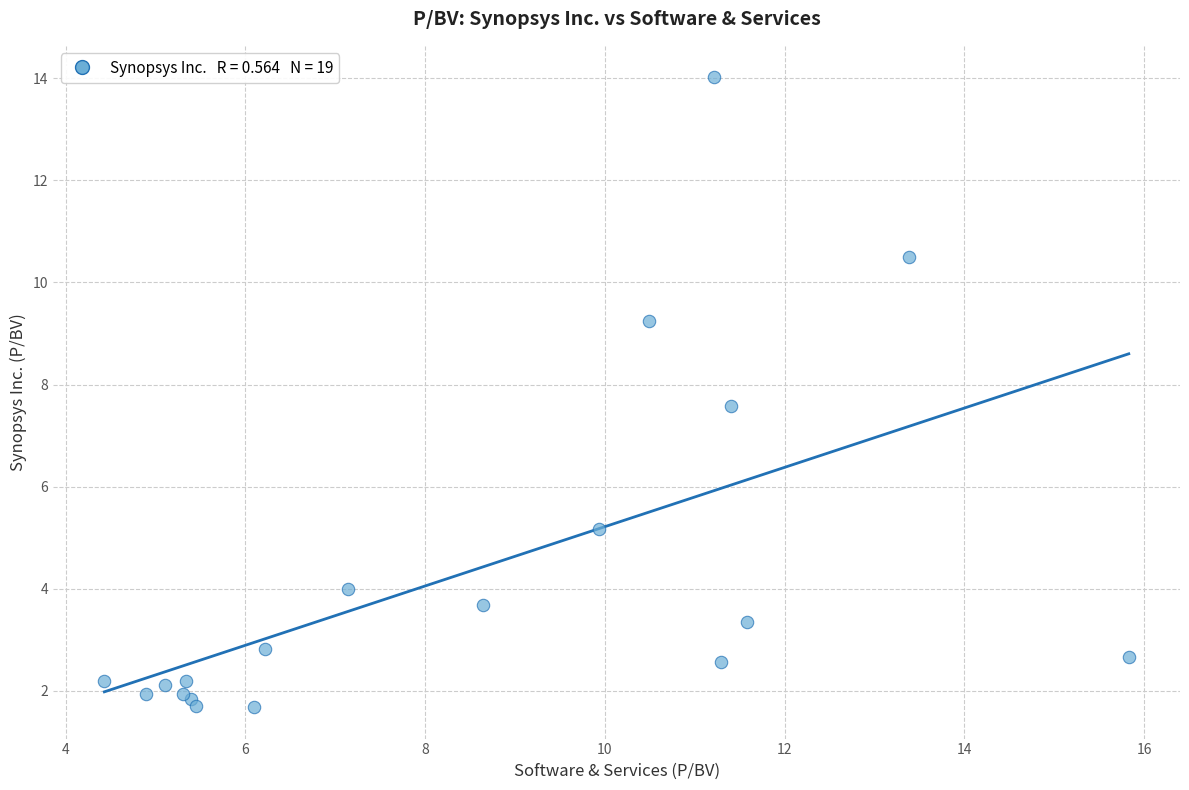

What Y value in the scatter plot is closest to 7?

7.6